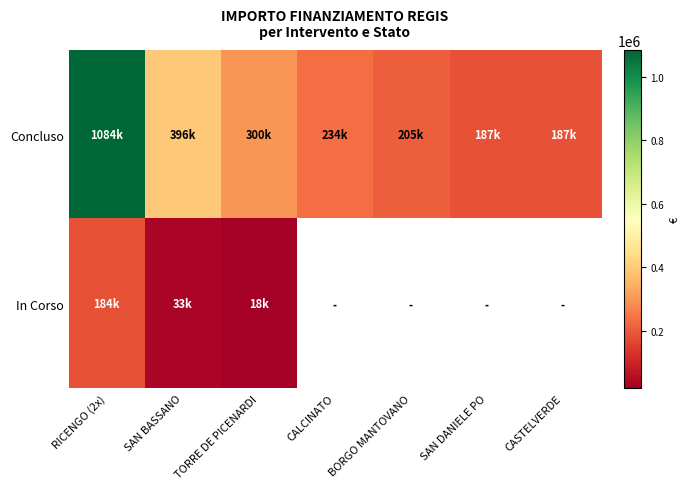

Rank the series at RICENGO (2x) from lowest to highest value.

In Corso, Concluso